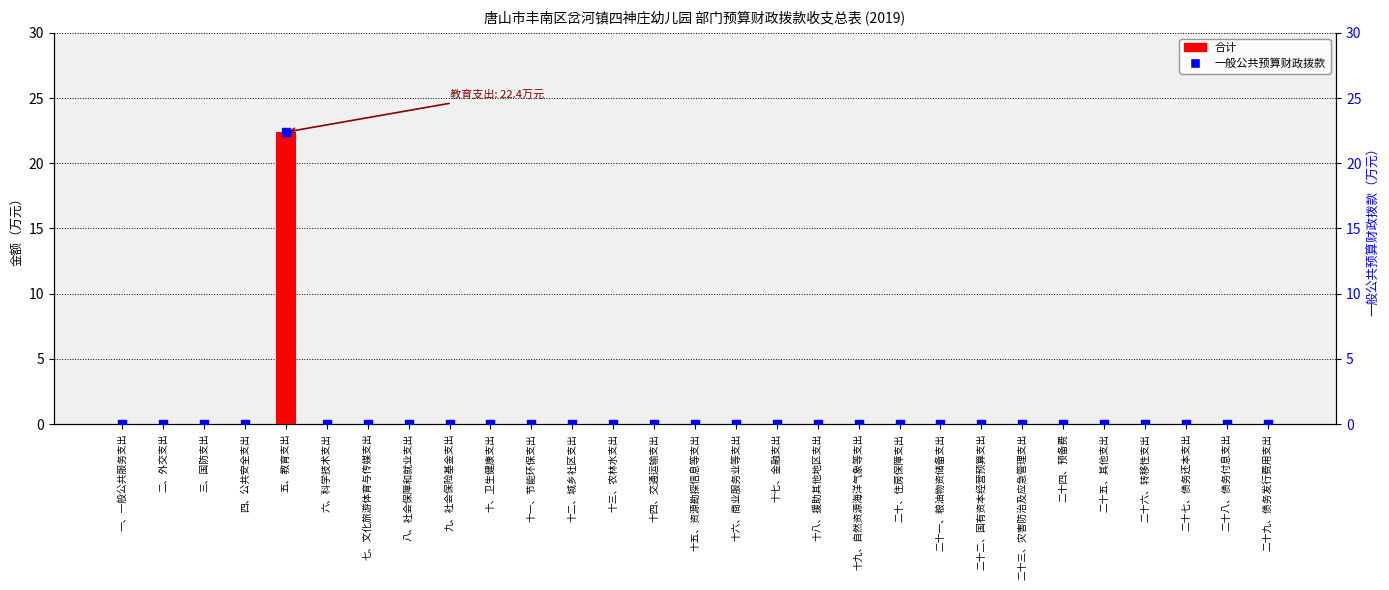

What are all the series names shown in the legend?

合计, 一般公共预算财政拨款